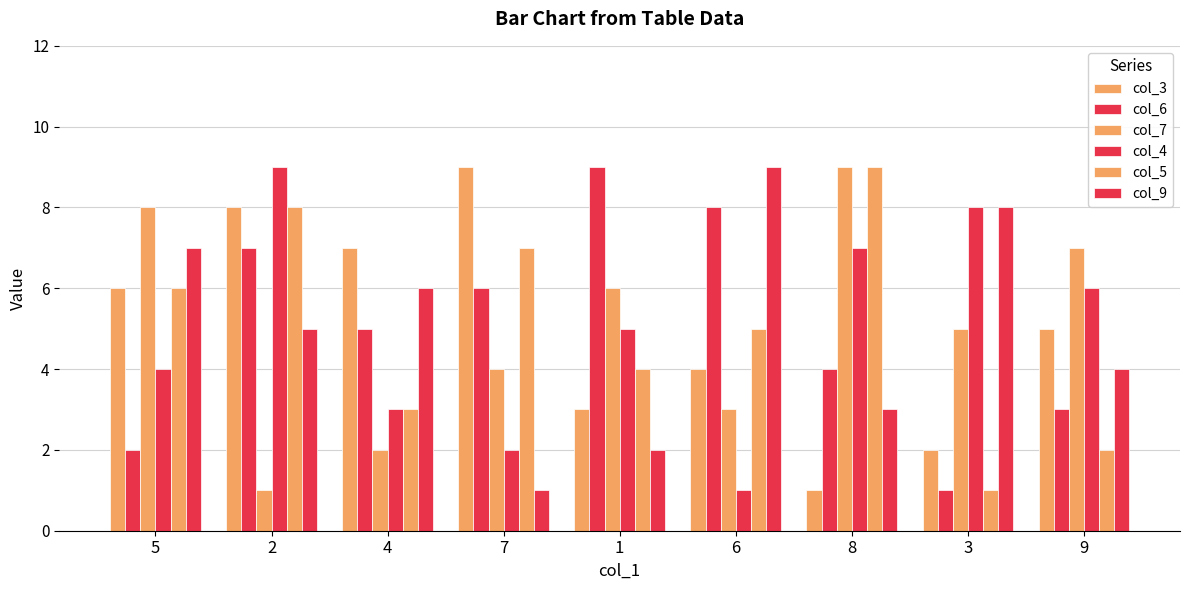

What value does the col_4 series have at 5?

4